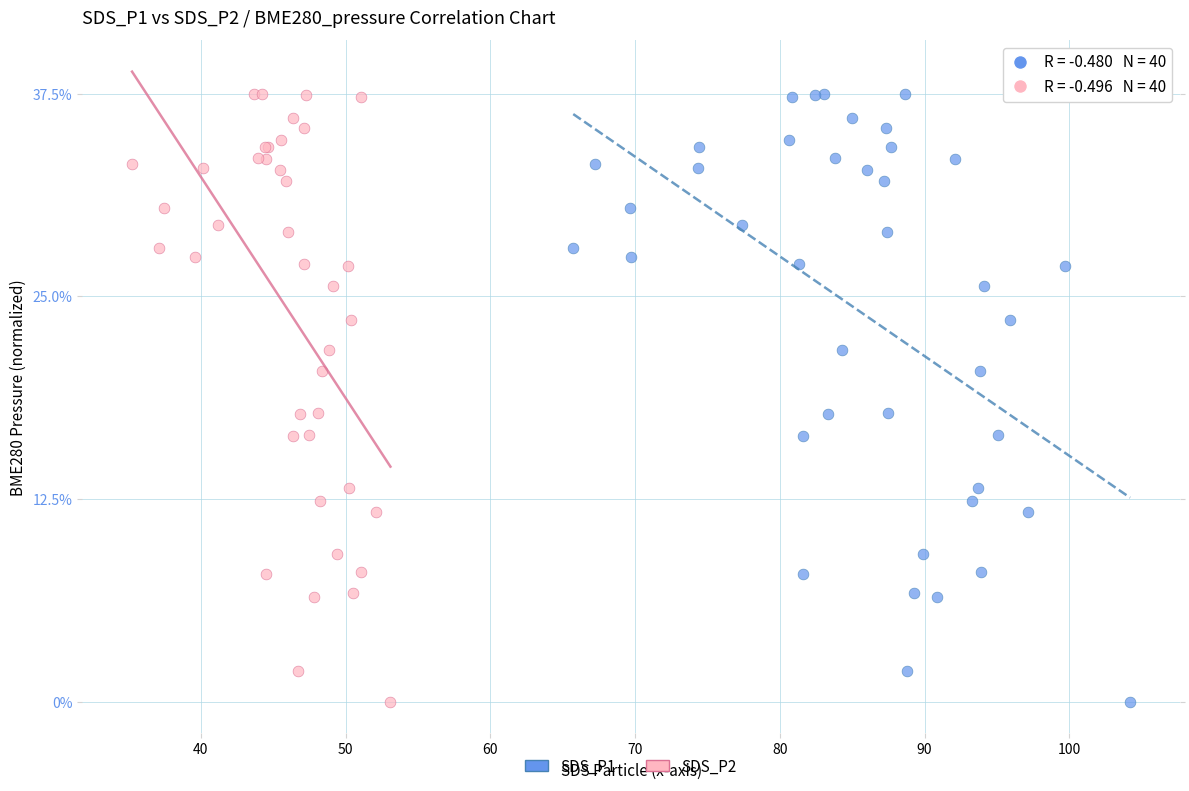

What are all the series names shown in the legend?

SDS_P1, SDS_P2